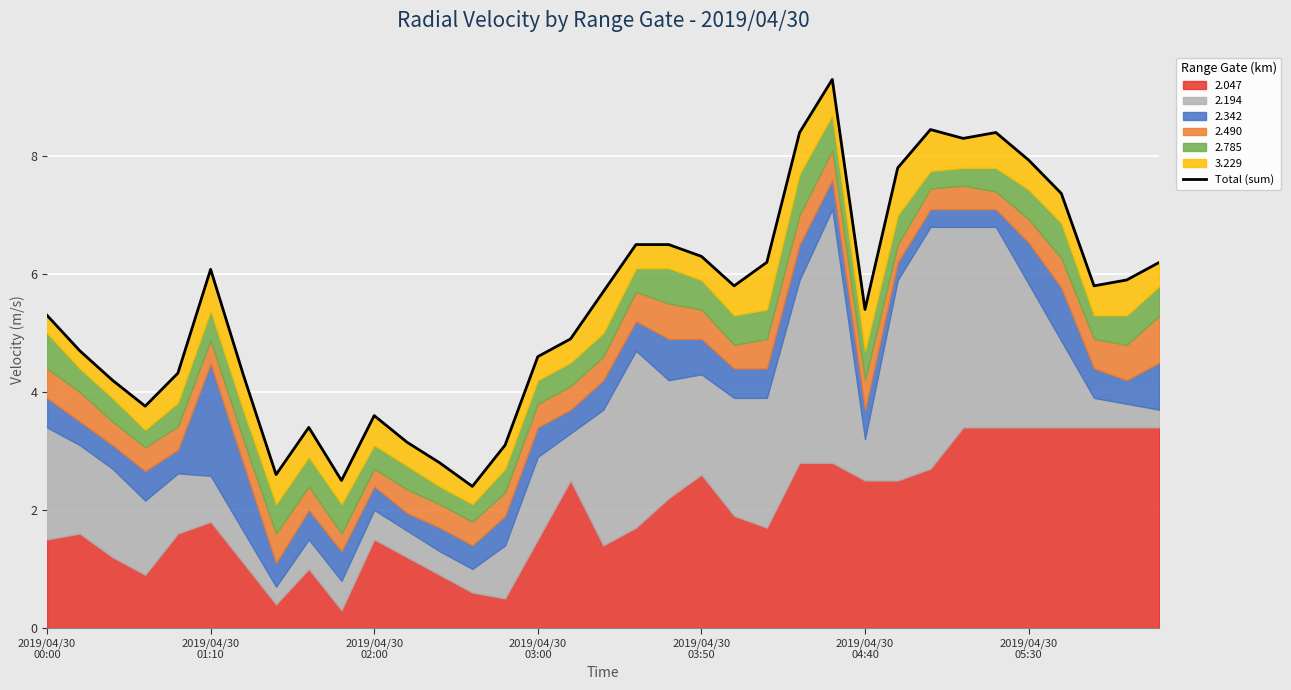

What position from the right is 32?

3